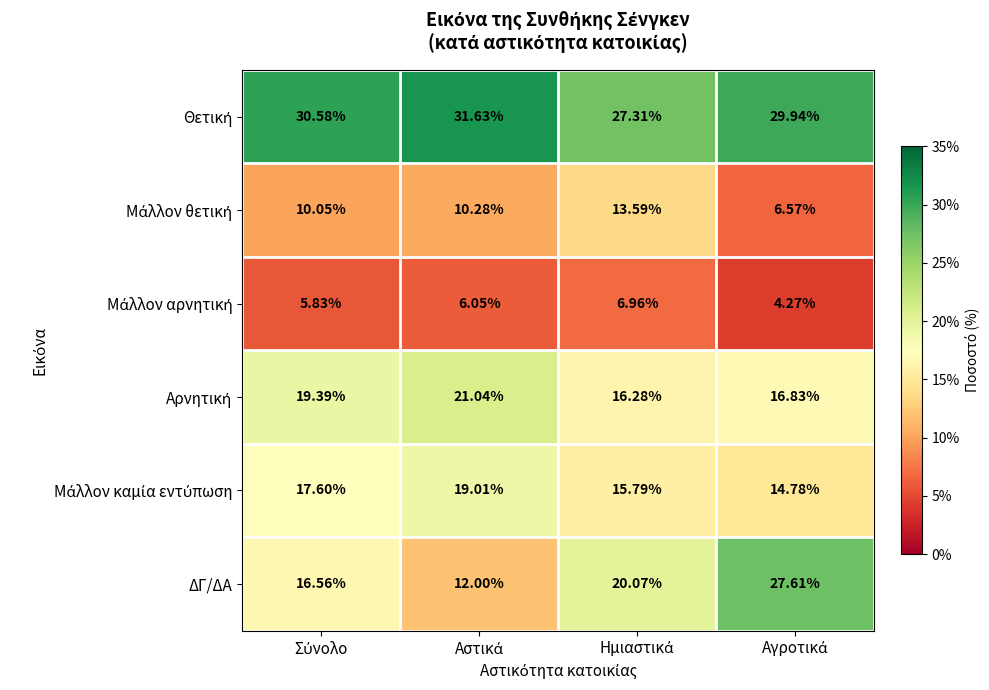

Which series has the widest spread of values?

ΔΓ/ΔΑ